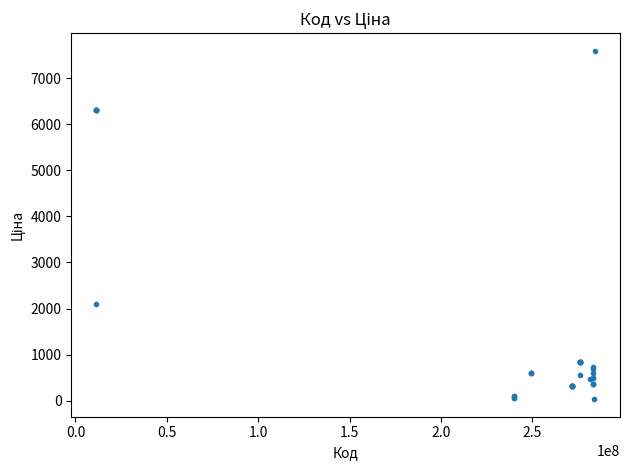

What Y value in the scatter plot is closest to 3814?

2108.4